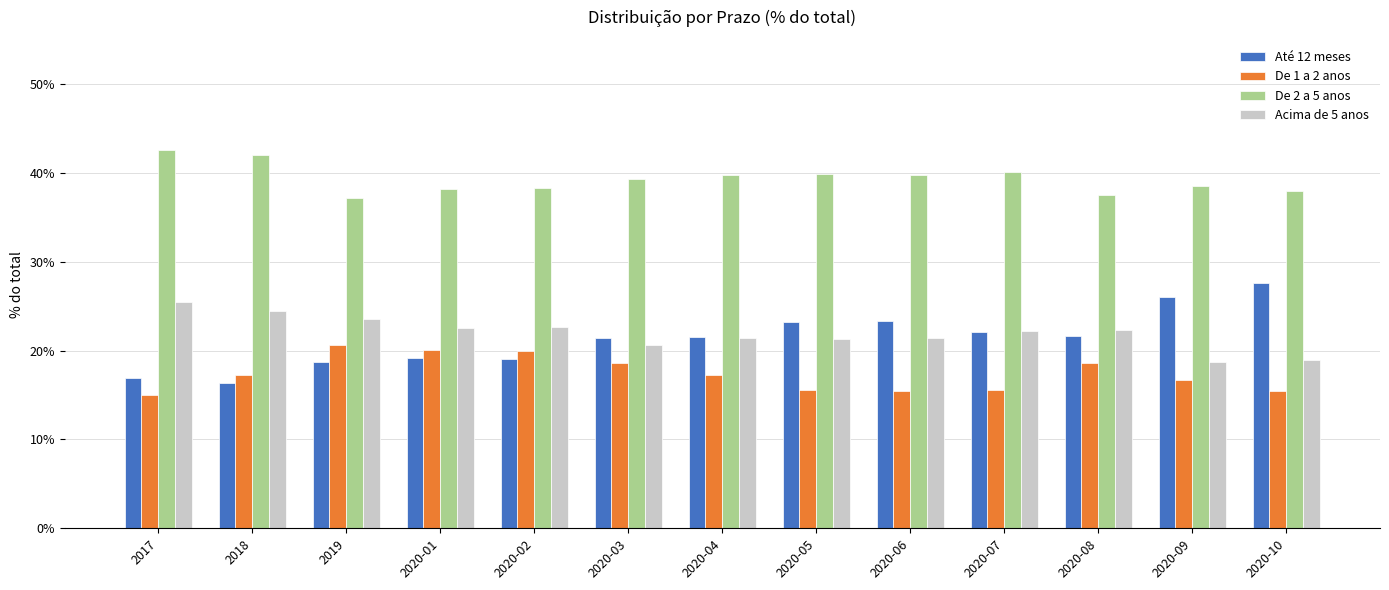

Are the bars grouped side by side (vs. stacked)?

Yes